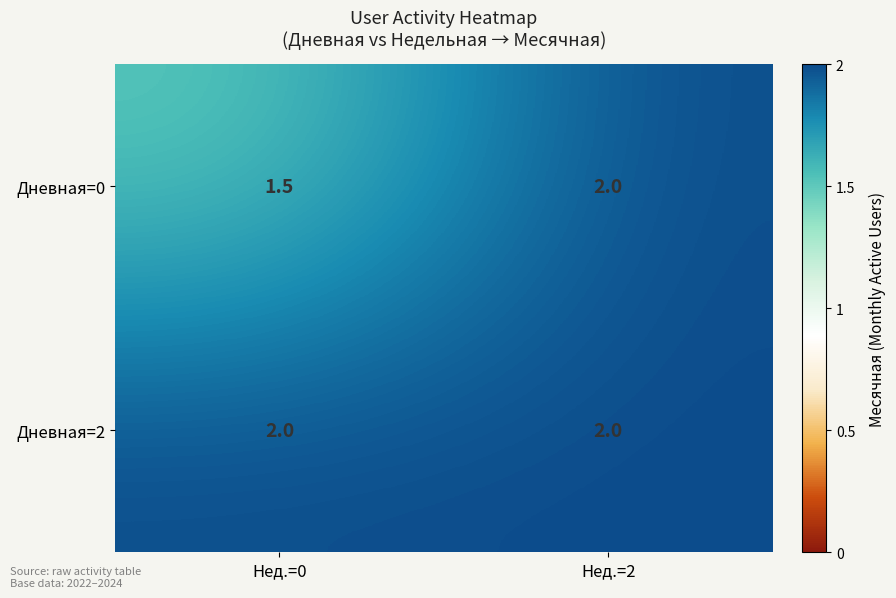

Which series has the largest total across all categories?

Дневная=2